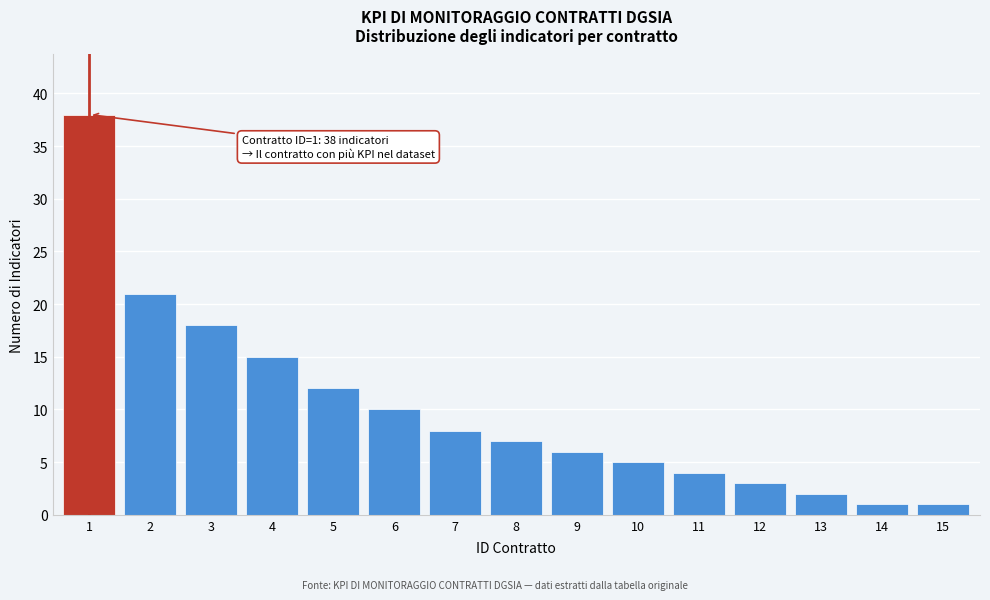

Reading left to right, extract all data points from this chart.

1=38	2=21	3=18	4=15	5=12	6=10	7=8	8=7	9=6	10=5	11=4	12=3	13=2	14=1	15=1